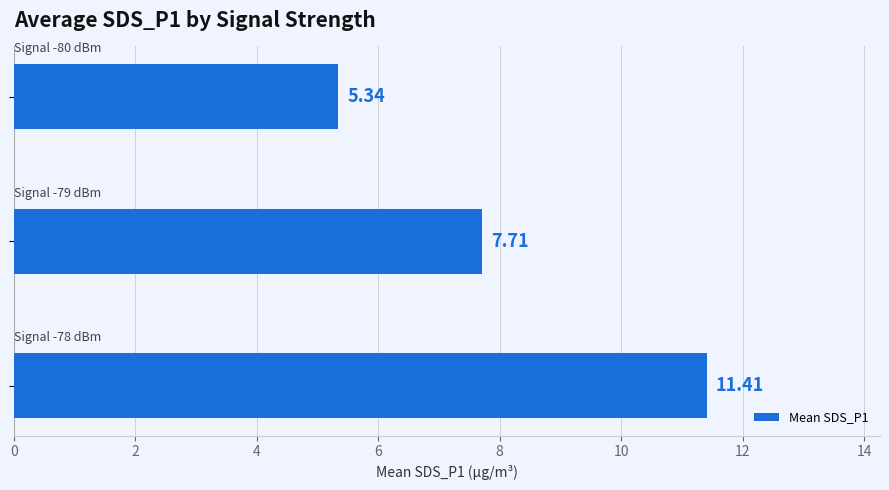

What is the difference between the maximum and minimum values?

6.1